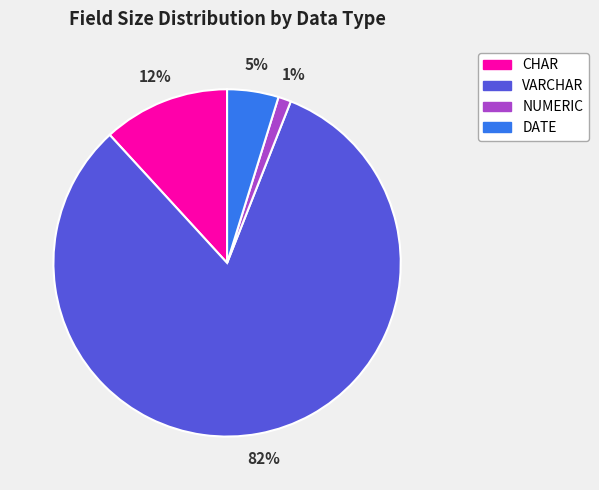

Is there a majority slice in this chart?

Yes